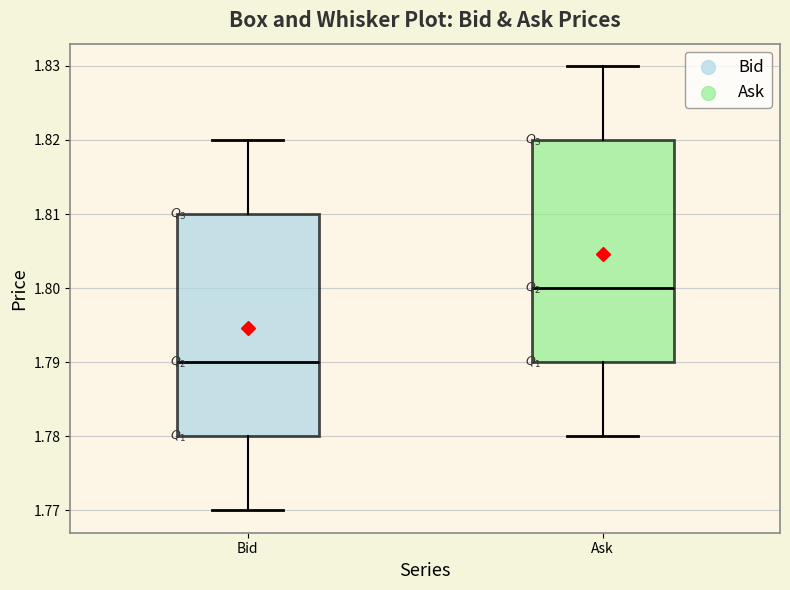

Reading left to right, transcribe this box plot: for each box, give where its median line is, the range the box spans, and where its two whiskers end, as read against the y-axis. The values are not printed on the chart, so give them approximately, as read against the axis.

Bid: median 1.79, box 1.78 to 1.81, whiskers 1.77 to 1.82
Ask: median 1.80, box 1.79 to 1.82, whiskers 1.78 to 1.83